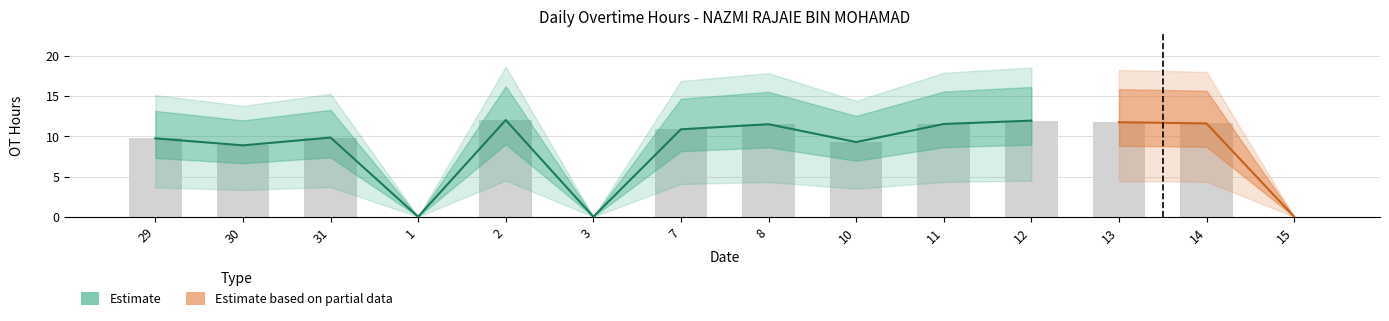

Reading left to right, list all the values displayed in this chart.

29=9.8	30=8.9	31=9.9	1=0.0	2=12.0	3=0.0	7=10.9	8=11.5	10=9.3	11=11.6	12=12.0	13=11.8	14=11.6	15=0.0